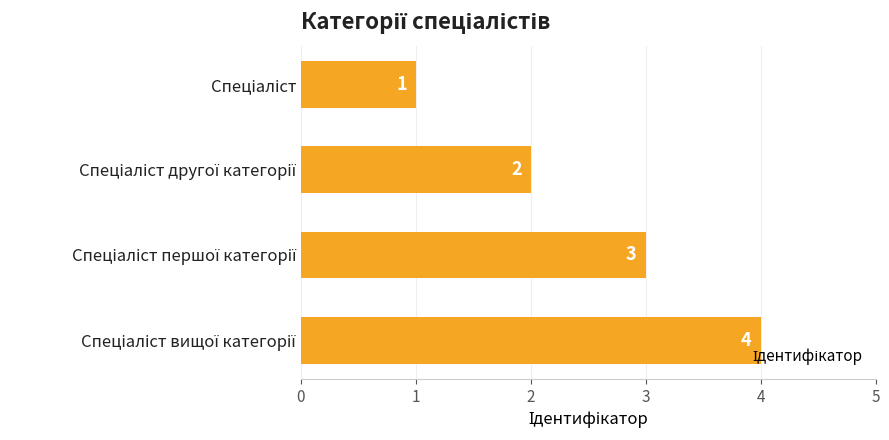

What is the greatest value displayed?

4